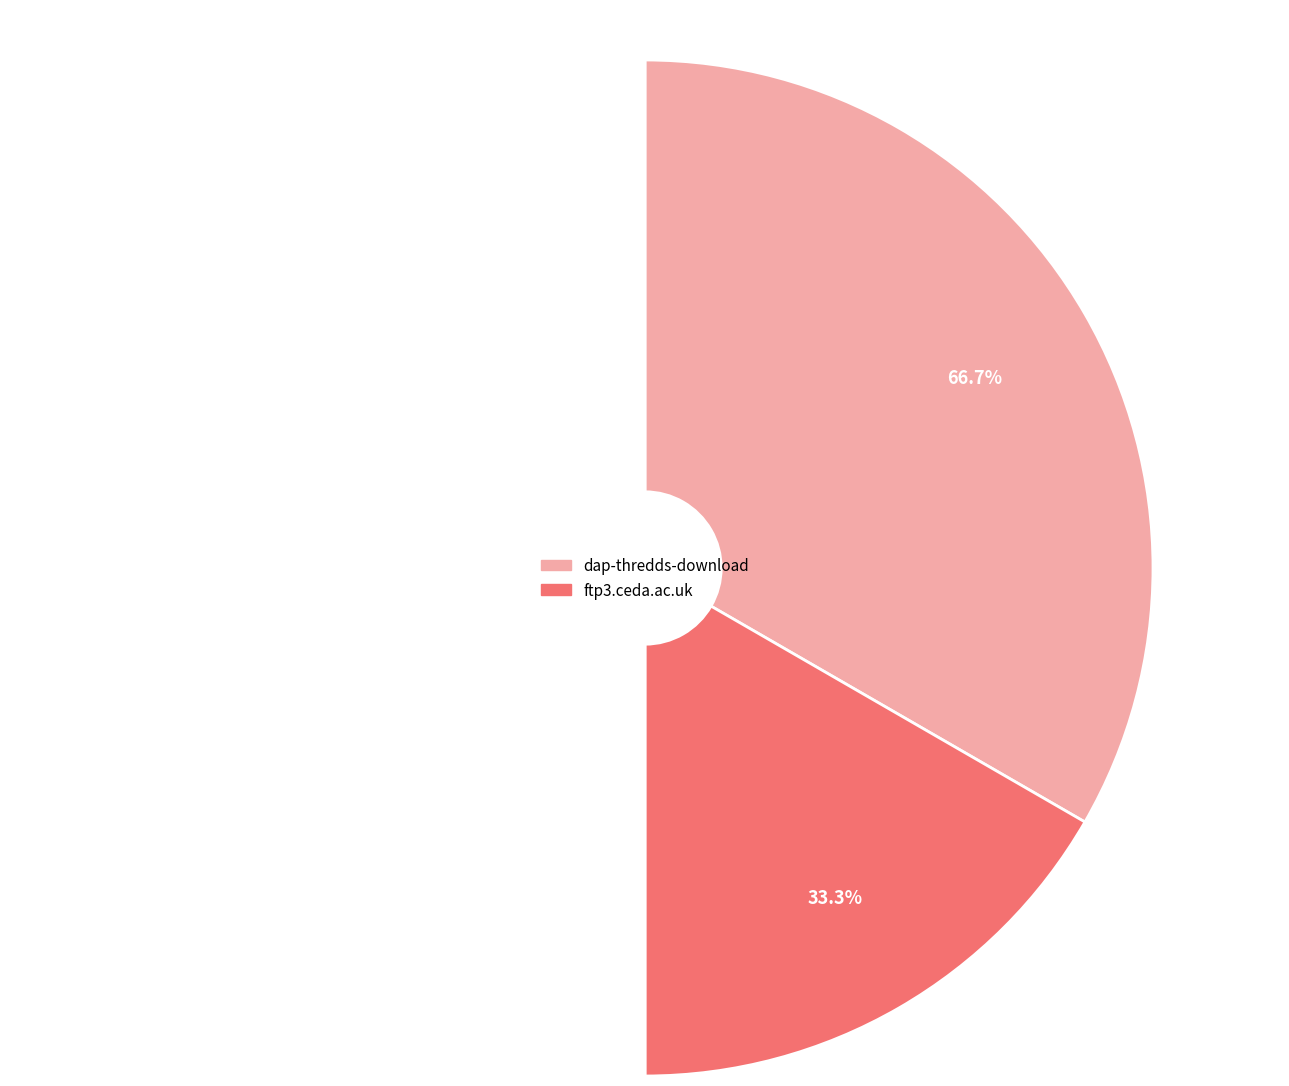

To the nearest percent, what is the difference between the largest and smallest slice percentages?

33%